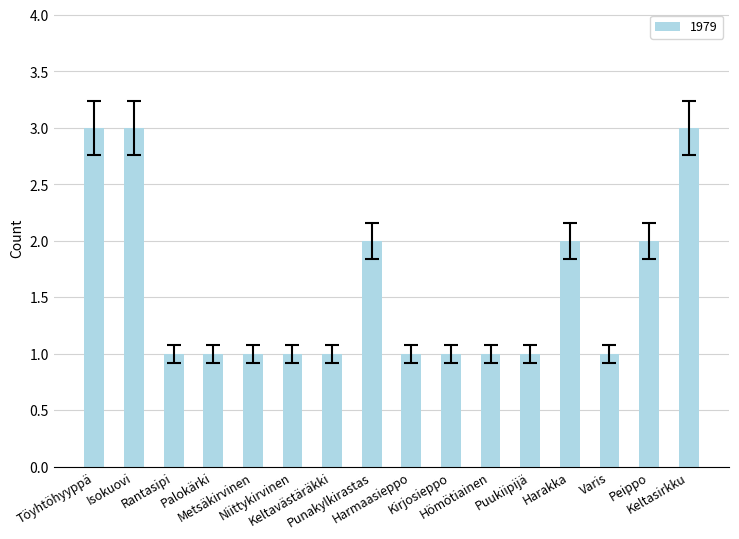

Count the number of data series in this chart.

1